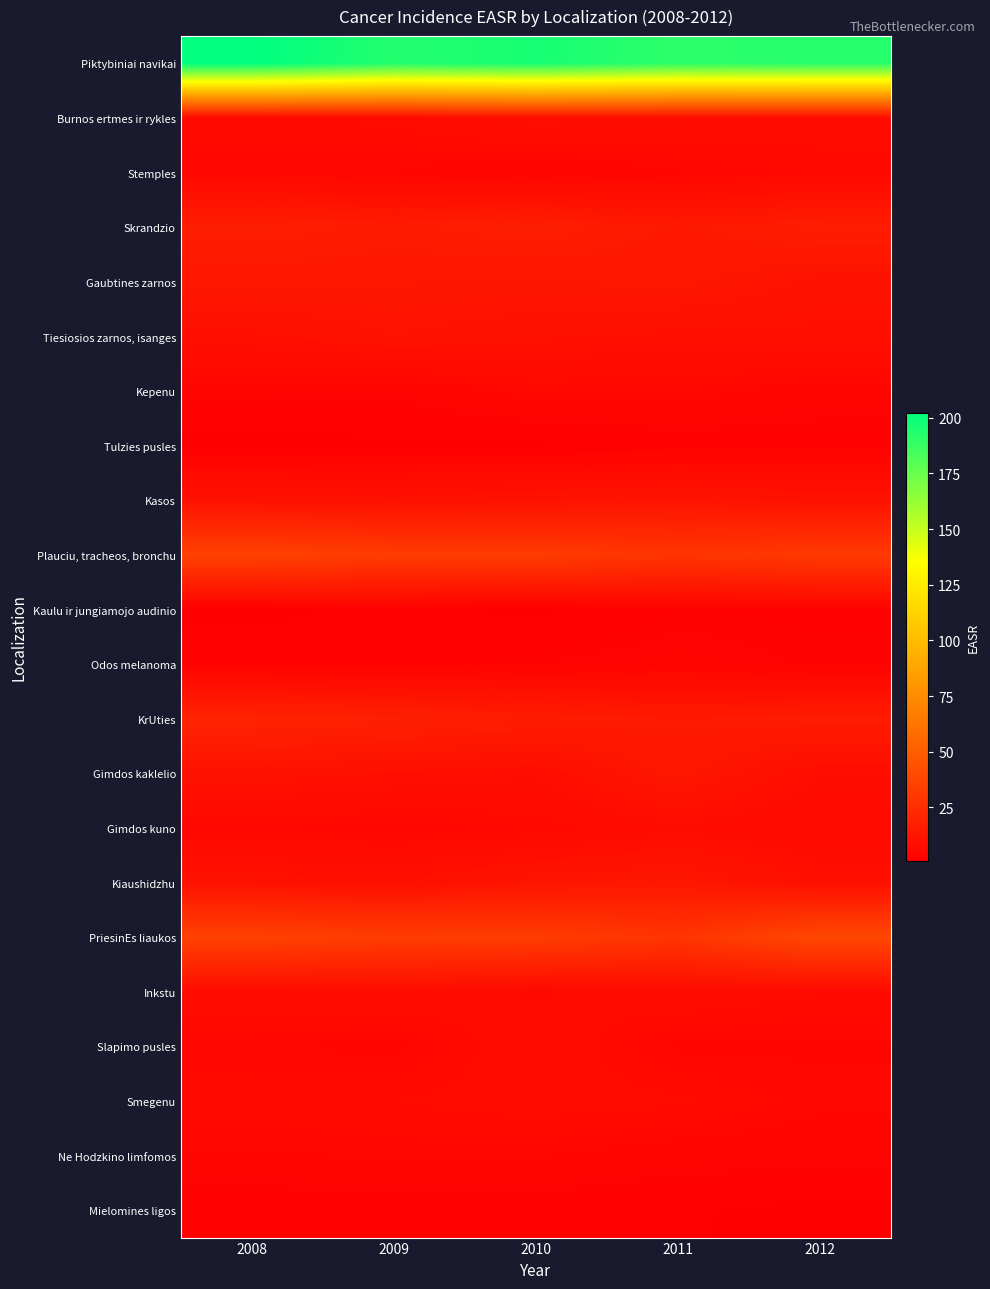

Which series changed the most between 2009 and 2010?

Piktybiniai navikai